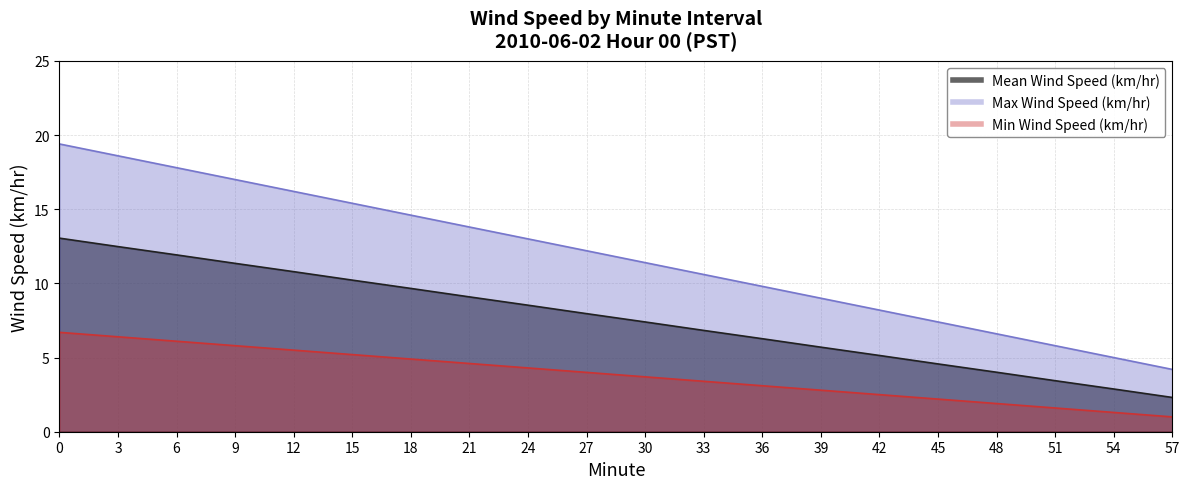

How many lines are shown in the chart?

3